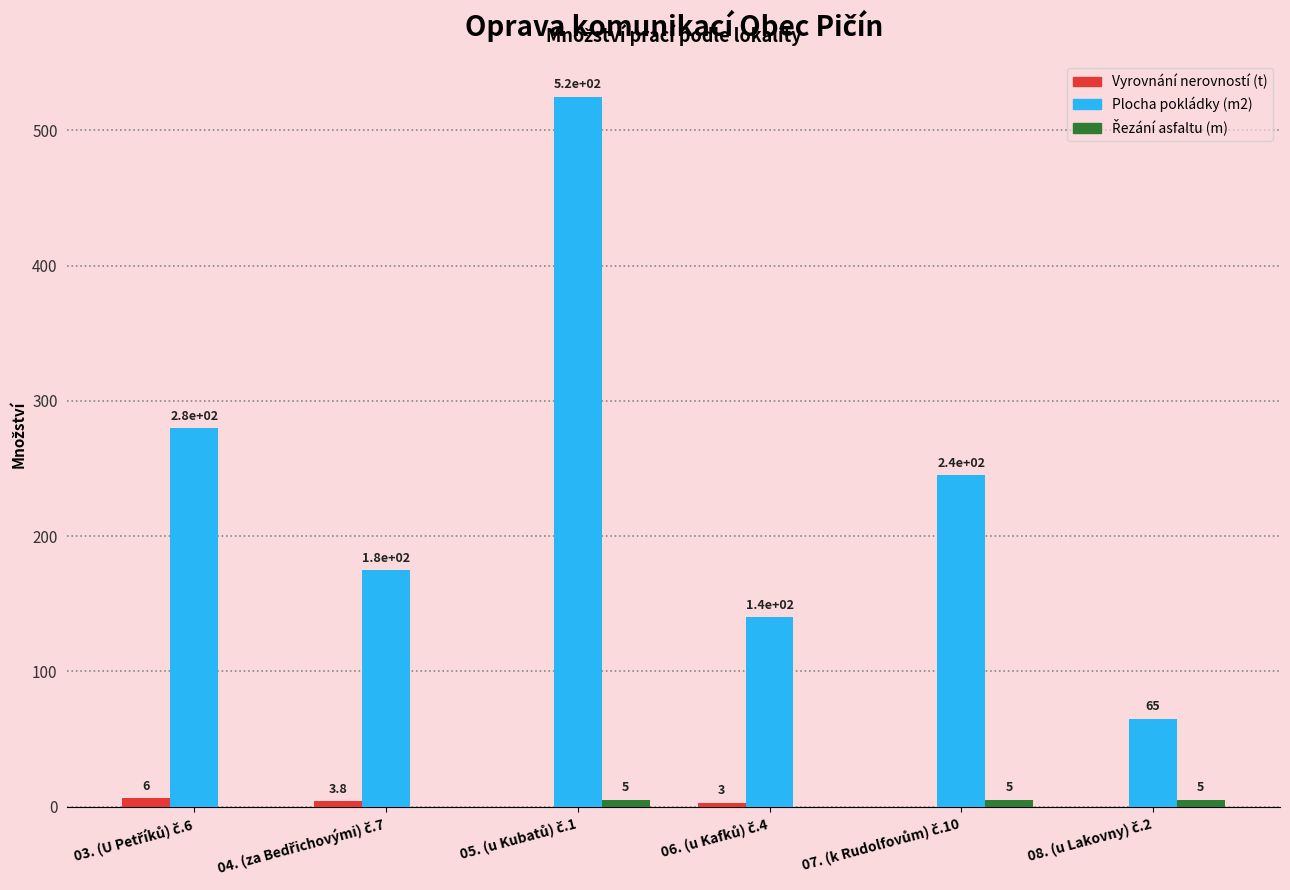

What is the greatest value displayed?

525.0